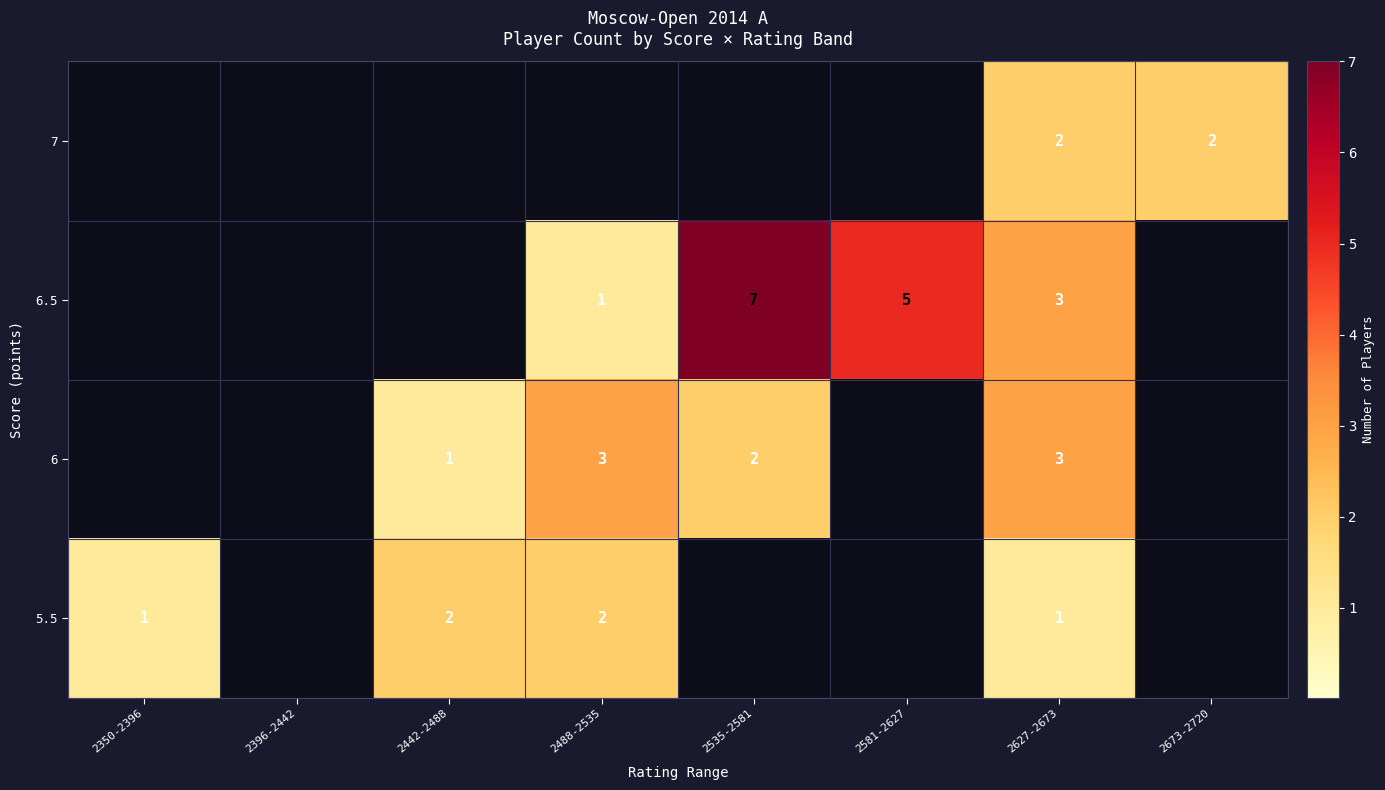

Rank the series by their average value, from highest to lowest.

row_1, row_2, row_3, row_0